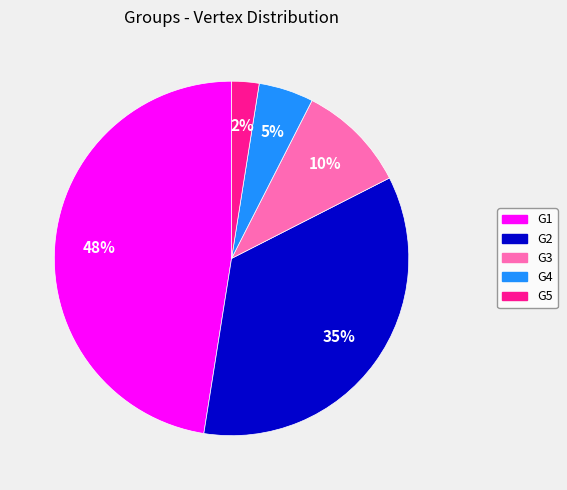

Does G3 account for over 50% of the chart?

No